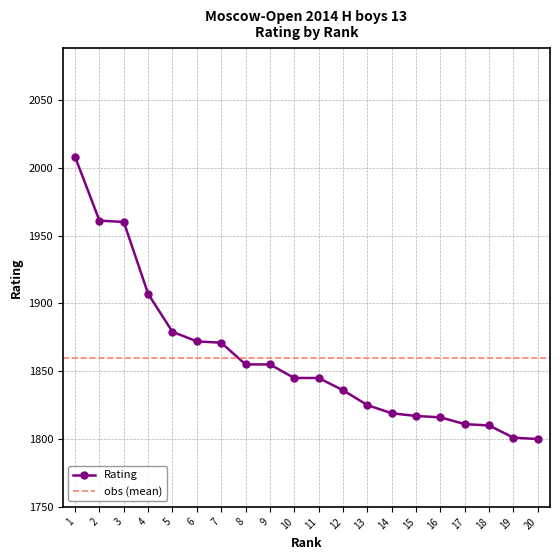

What is the difference between the second highest and second lowest values?

160